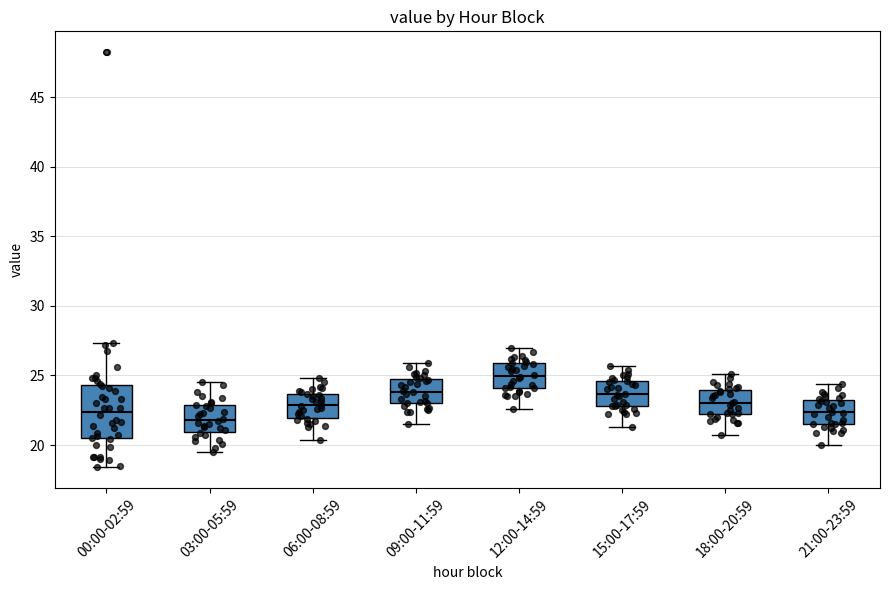

Reading left to right, read every box against the y-axis: the position of its median line, the range the box covers, and the ends of its whiskers. The values are not printed on the chart, so give them approximately, as read against the axis.

00:00-02:59: median 22.5, box 20.5 to 24.5, whiskers 18.5 to 27.5
03:00-05:59: median 22.0, box 21.0 to 23.0, whiskers 19.5 to 24.5
06:00-08:59: median 23.0, box 22.0 to 23.5, whiskers 20.5 to 25.0
09:00-11:59: median 24.0, box 23.0 to 25.0, whiskers 21.5 to 26.0
12:00-14:59: median 25.0, box 24.0 to 26.0, whiskers 22.5 to 27.0
15:00-17:59: median 23.5, box 23.0 to 24.5, whiskers 21.5 to 25.5
18:00-20:59: median 23.0, box 22.0 to 24.0, whiskers 20.5 to 25.0
21:00-23:59: median 22.5, box 21.5 to 23.5, whiskers 20.0 to 24.5